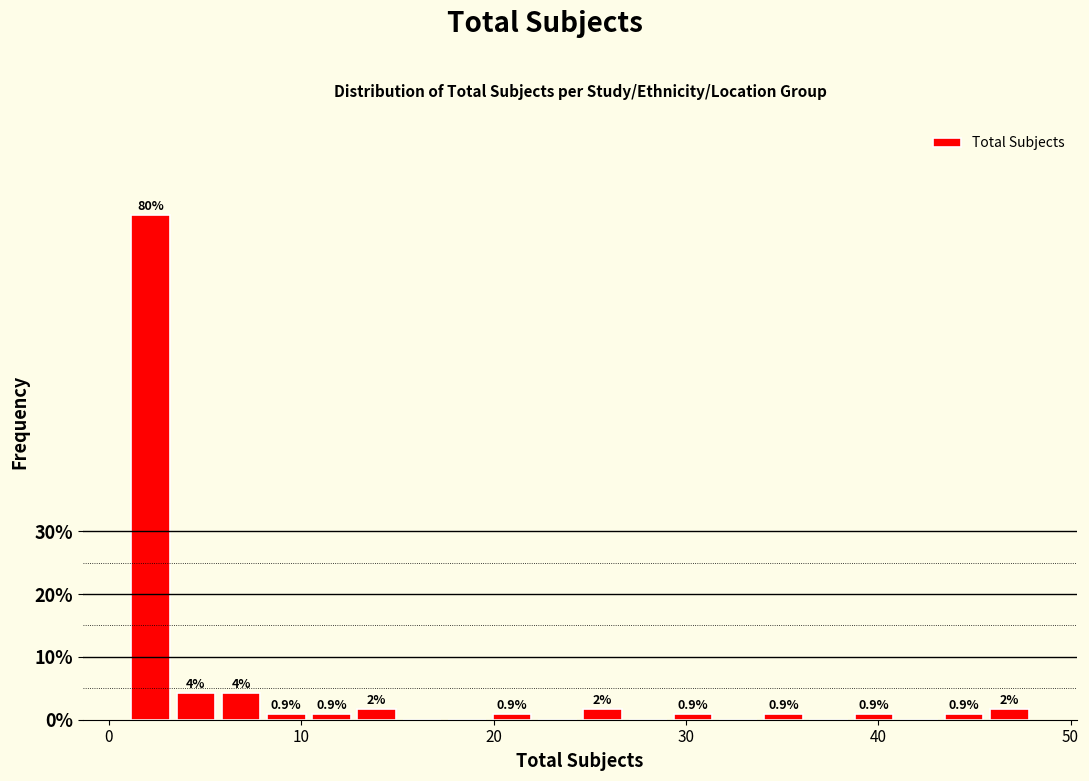

Read against the x-axis, roughly where is the centre of the tallest bar?

2